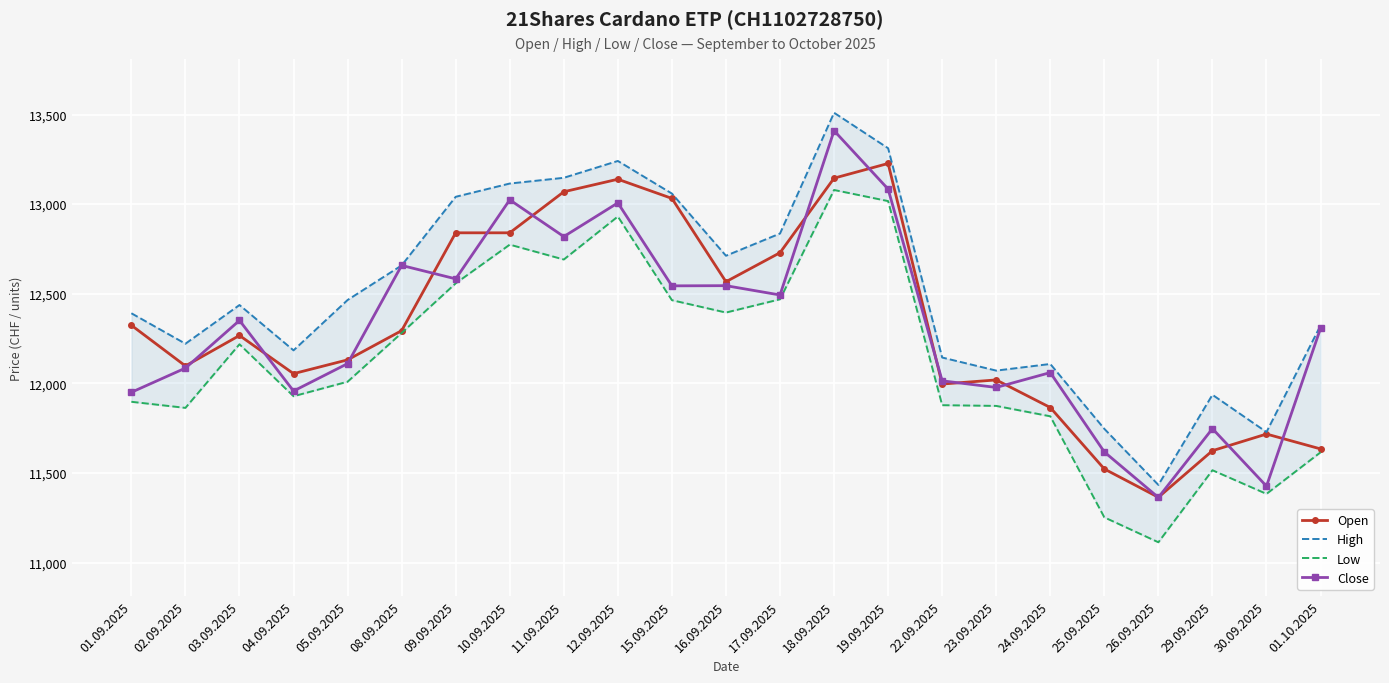

Rank the series by their maximum value, from lowest to highest.

Low, Open, Close, High